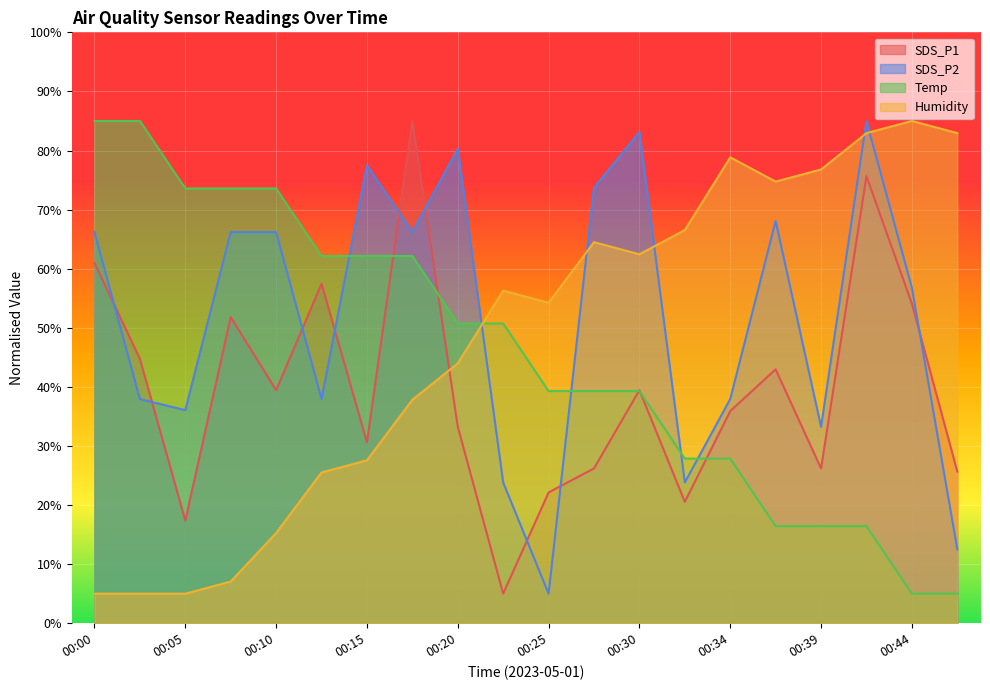

What are all the series names shown in the legend?

SDS_P1, SDS_P2, Temp, Humidity